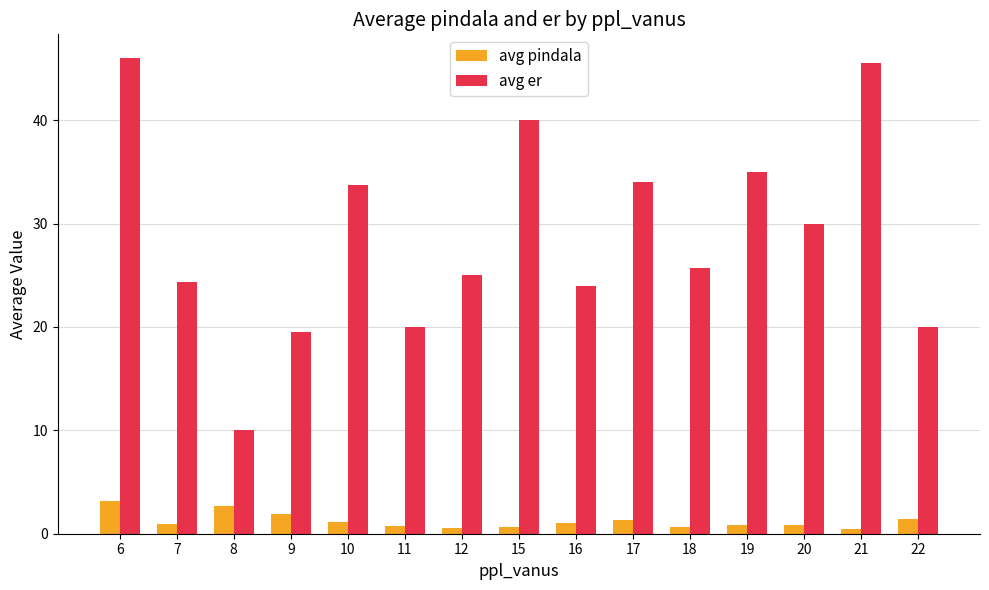

List the series in order of their overall mean, highest first.

avg er, avg pindala